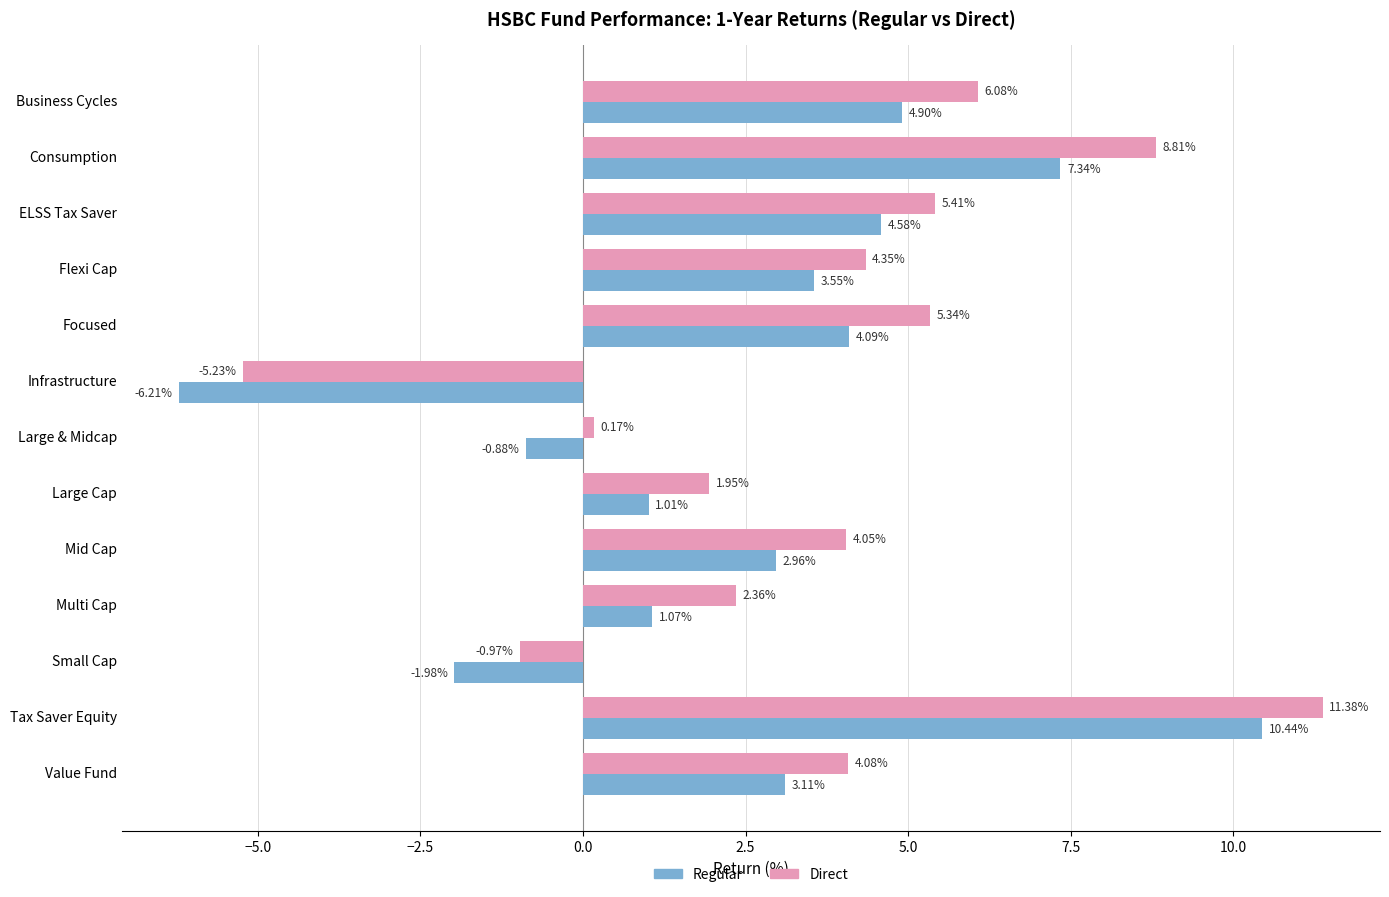

Which series has the largest range (max minus min)?

Regular